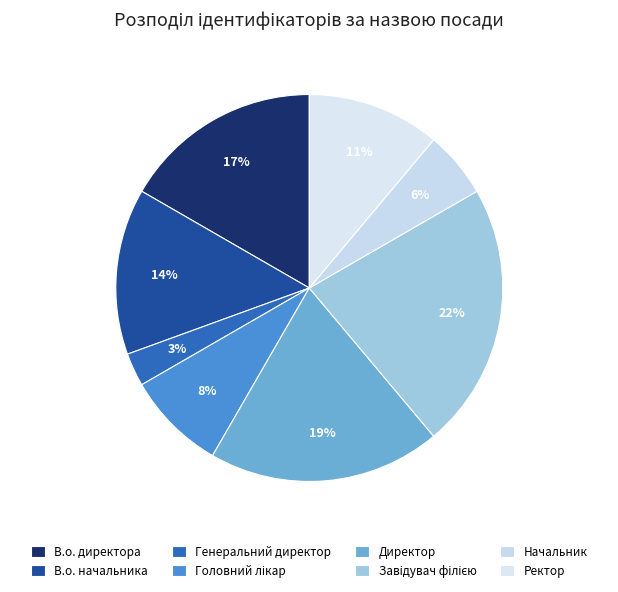

To the nearest percent, what is the difference between the largest and smallest slice percentages?

19%